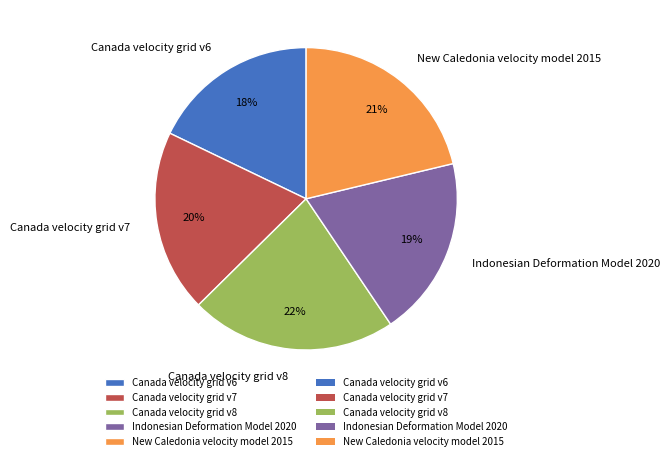

Does Canada velocity grid v7 represent more than half of the total?

No